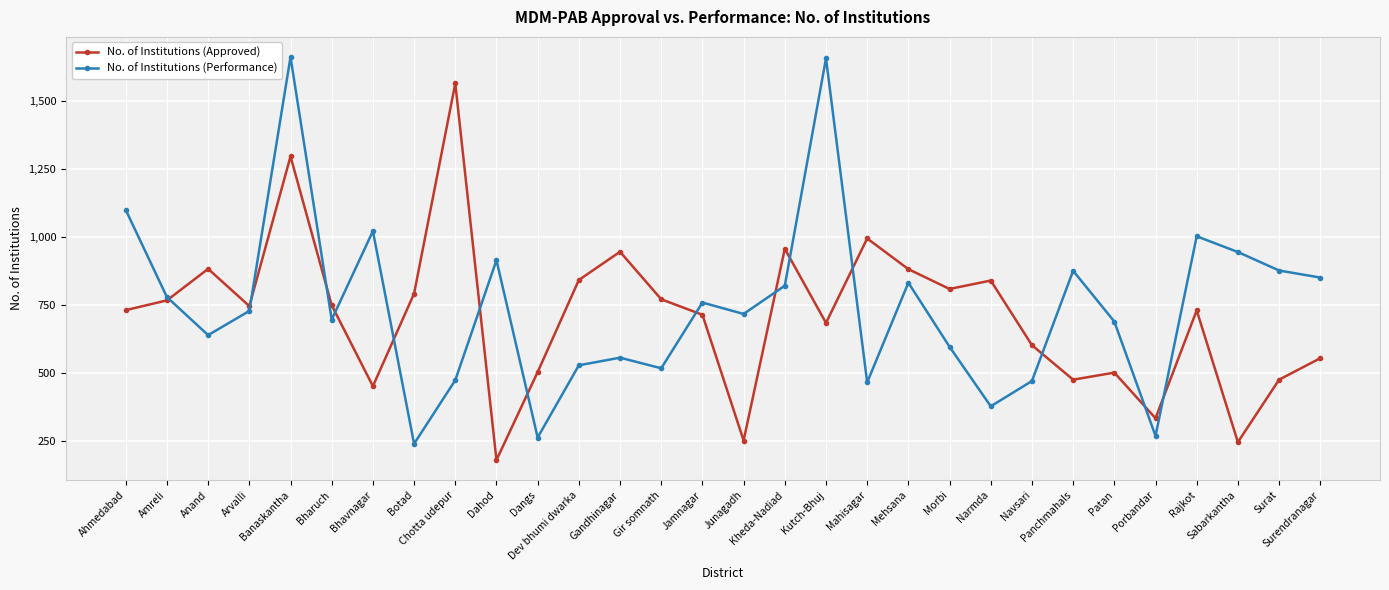

What position from the right is Kutch-Bhuj?

13